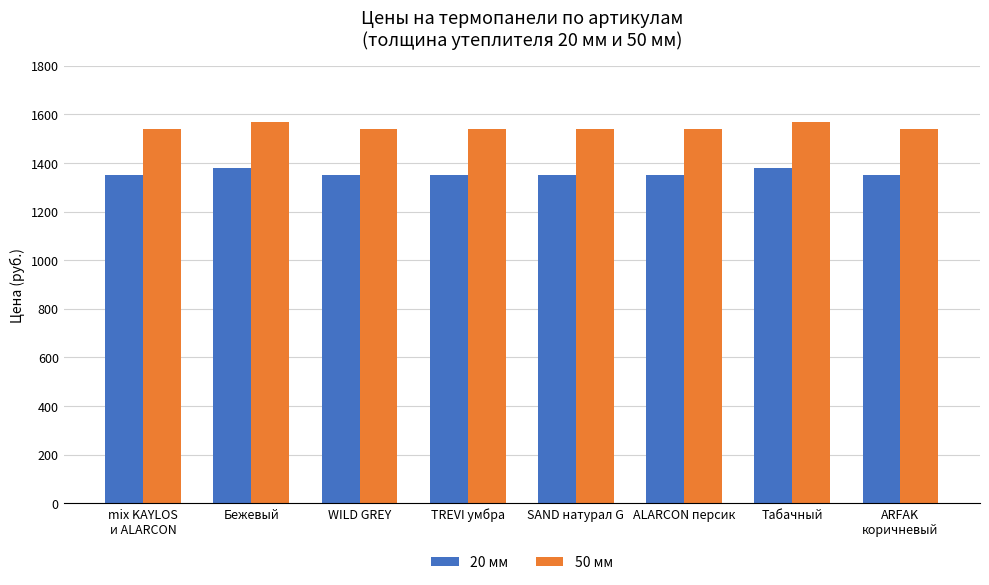

How many bars are there in total?

16